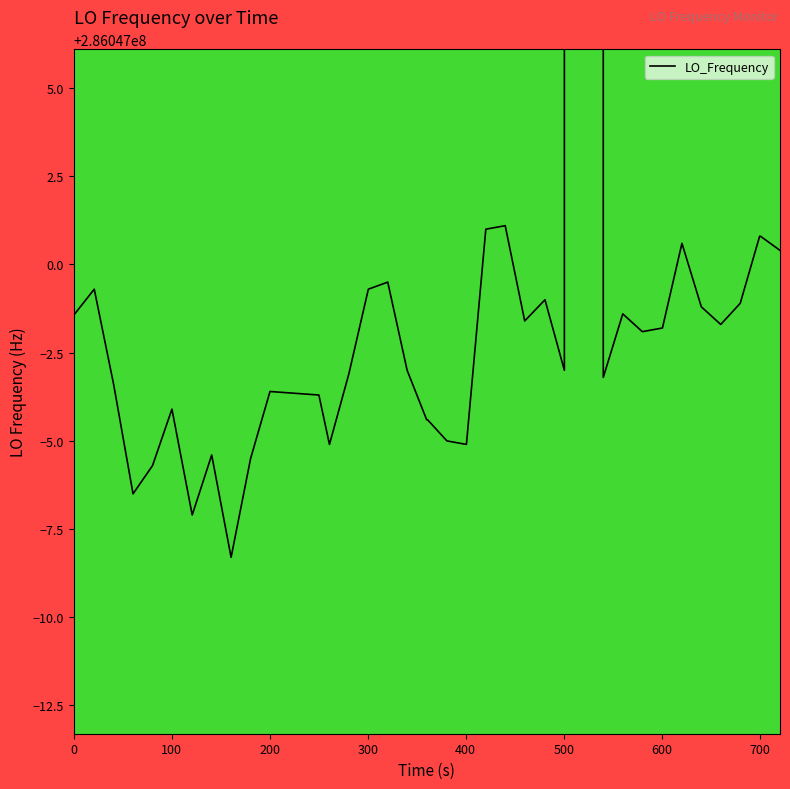

How many data points are less than 286046998?

19